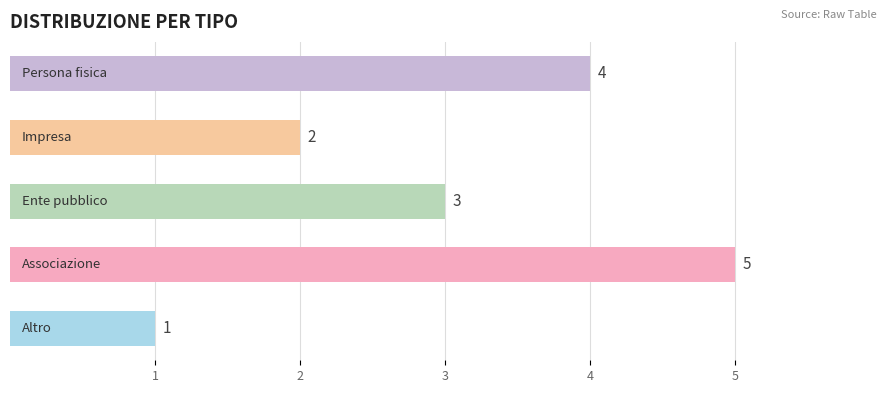

What is the minimum value shown in the chart?

1